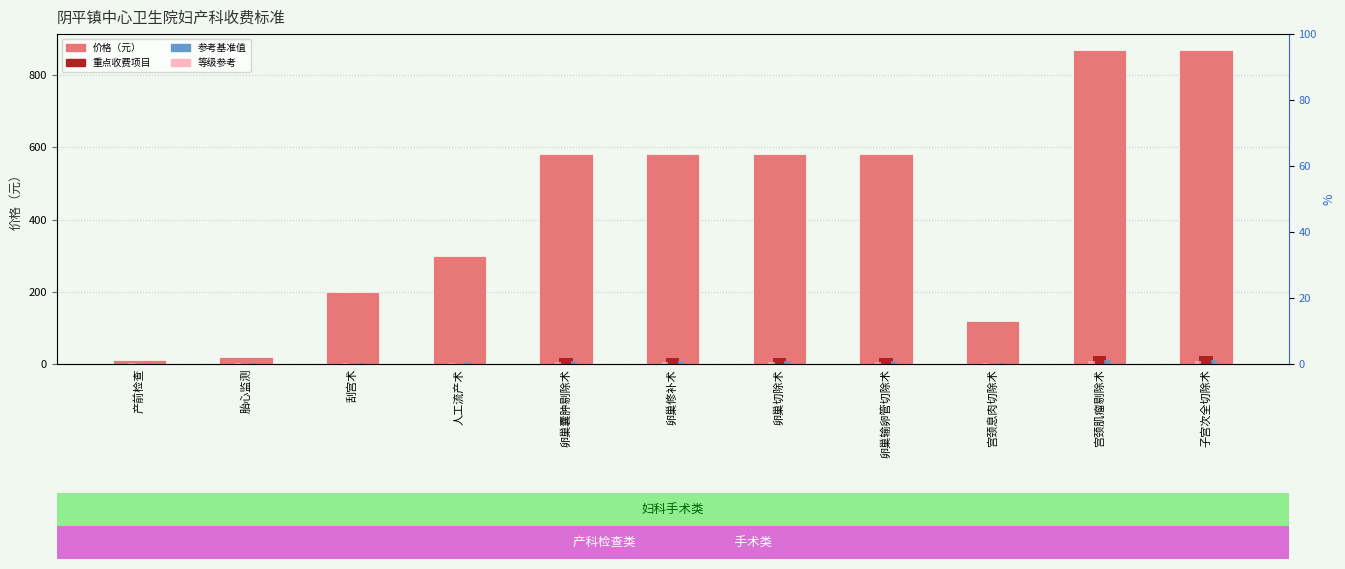

What is the ratio of the value at 宫颈息肉切除术 to the value at 子宫次全切除术?

0.1